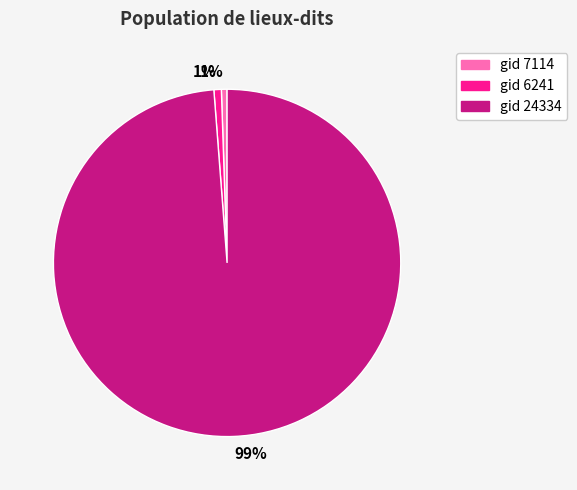

To the nearest percent, what is the average slice percentage?

33%